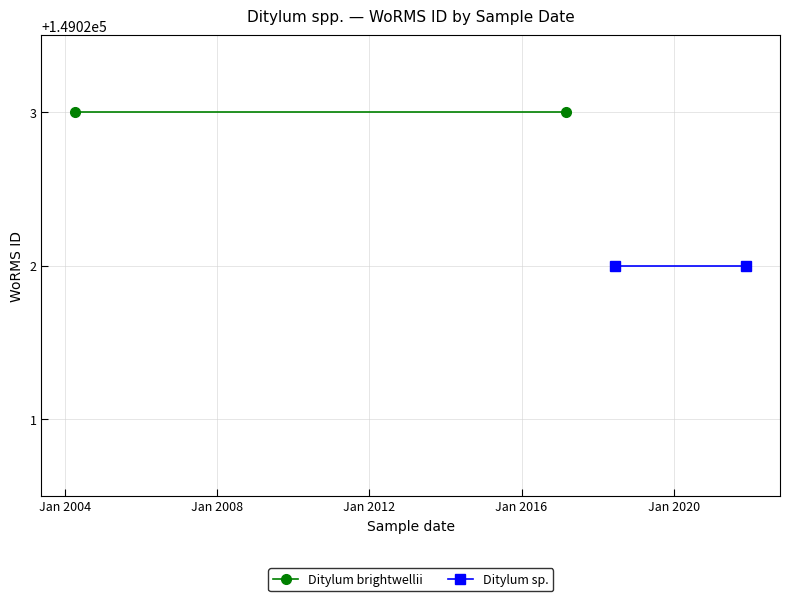

Rank the series by their average value, from highest to lowest.

Ditylum brightwellii, Ditylum sp.